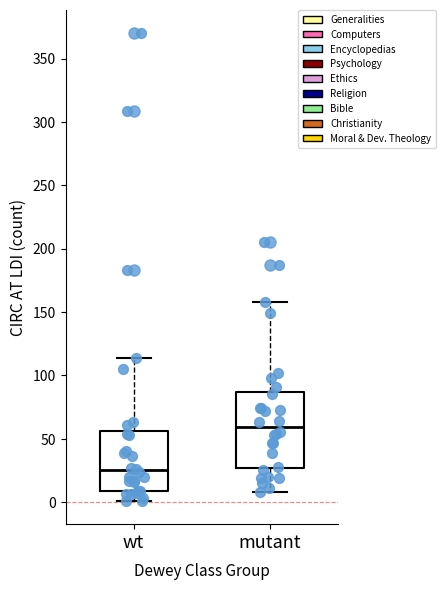

Where is the upper edge of the box for wt on the y-axis? The values are not printed on the chart, so give them approximately, as read against the axis.

55